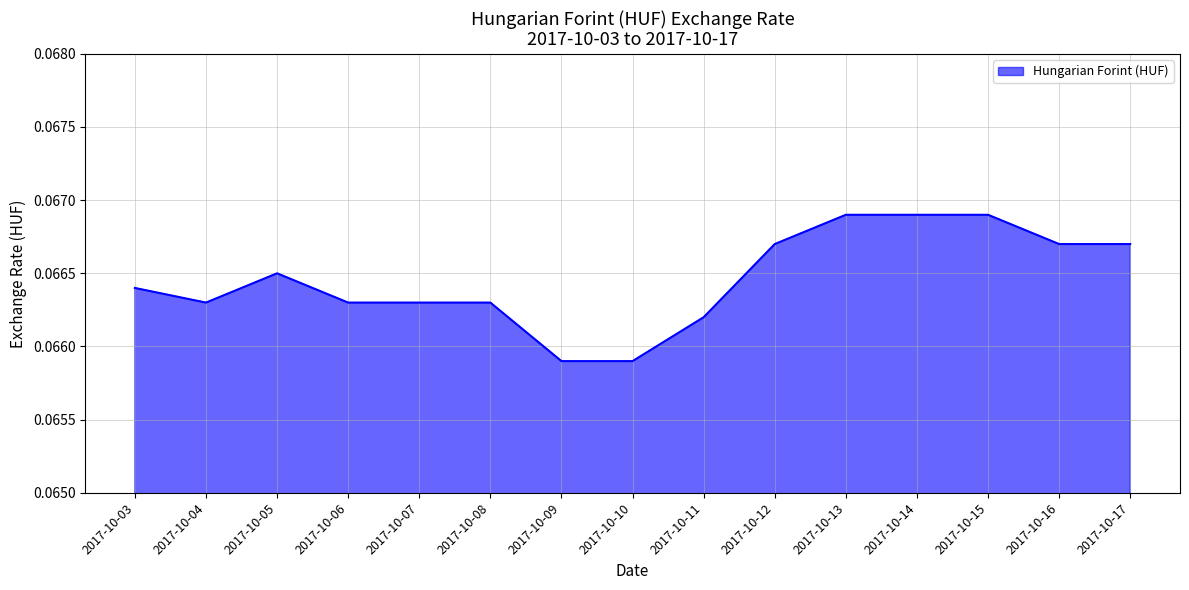

Which has a higher value, 2017-10-12 or 2017-10-14?

2017-10-14